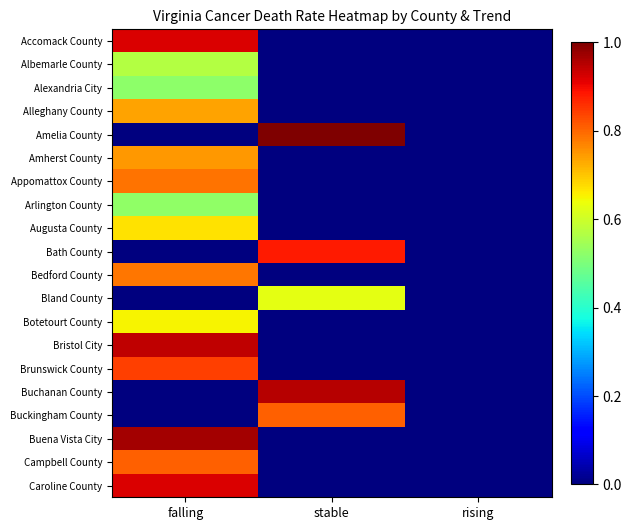

Reading left to right, what are all the values shown in this chart?

Accomack County: falling=0.9	stable=0.0	rising=0.0
Albemarle County: falling=0.6	stable=0.0	rising=0.0
Alexandria City: falling=0.5	stable=0.0	rising=0.0
Alleghany County: falling=0.7	stable=0.0	rising=0.0
Amelia County: falling=0.0	stable=1.0	rising=0.0
Amherst County: falling=0.7	stable=0.0	rising=0.0
Appomattox County: falling=0.8	stable=0.0	rising=0.0
Arlington County: falling=0.5	stable=0.0	rising=0.0
Augusta County: falling=0.7	stable=0.0	rising=0.0
Bath County: falling=0.0	stable=0.9	rising=0.0
Bedford County: falling=0.8	stable=0.0	rising=0.0
Bland County: falling=0.0	stable=0.6	rising=0.0
Botetourt County: falling=0.7	stable=0.0	rising=0.0
Bristol City: falling=0.9	stable=0.0	rising=0.0
Brunswick County: falling=0.8	stable=0.0	rising=0.0
Buchanan County: falling=0.0	stable=1.0	rising=0.0
Buckingham County: falling=0.0	stable=0.8	rising=0.0
Buena Vista City: falling=1.0	stable=0.0	rising=0.0
Campbell County: falling=0.8	stable=0.0	rising=0.0
Caroline County: falling=0.9	stable=0.0	rising=0.0